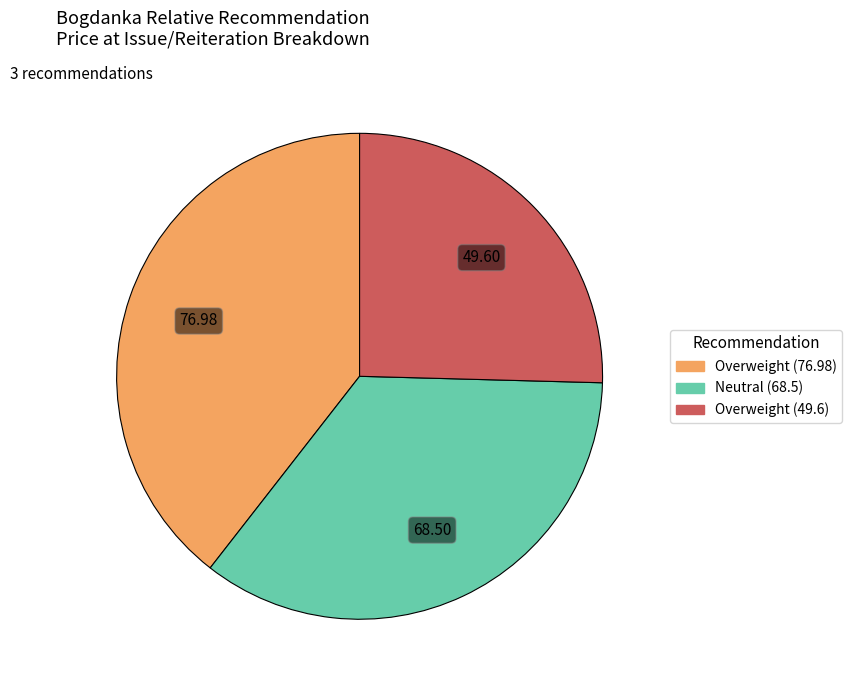

Which category has the biggest portion of the pie?

Overweight (76.98)